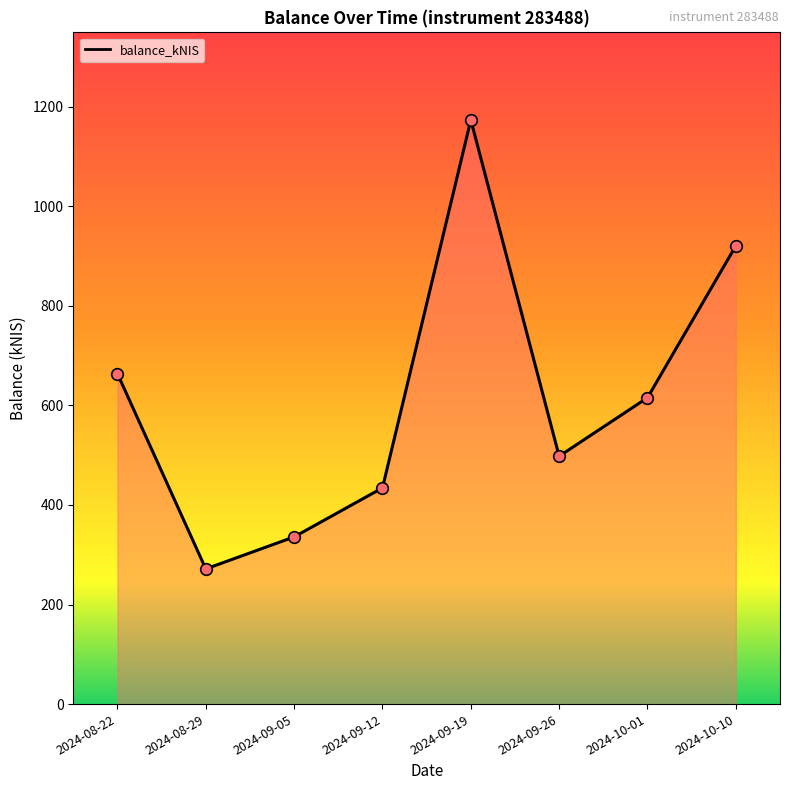

What is the change in value from 2024-09-05 to 2024-09-12?

+98.5